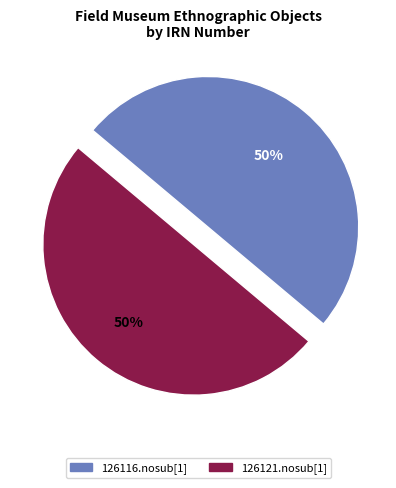

To the nearest percent, what is the average slice percentage?

50%